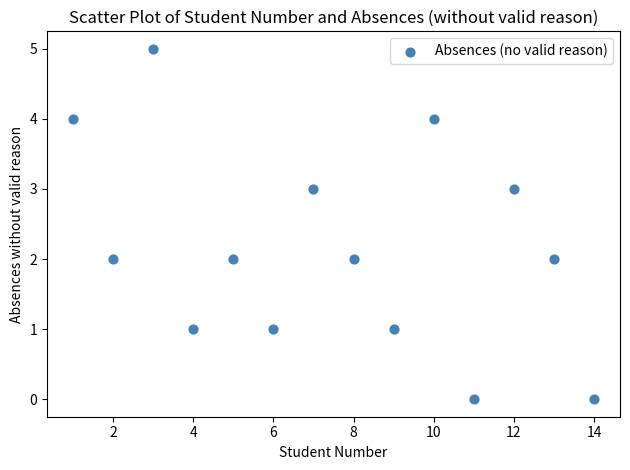

List the coordinates of all points as (X, Y) pairs, reading left to right.

(1, 4)  (2, 2)  (3, 5)  (4, 1)  (5, 2)  (6, 1)  (7, 3)  (8, 2)  (9, 1)  (10, 4)  (11, 0)  (12, 3)  (13, 2)  (14, 0)